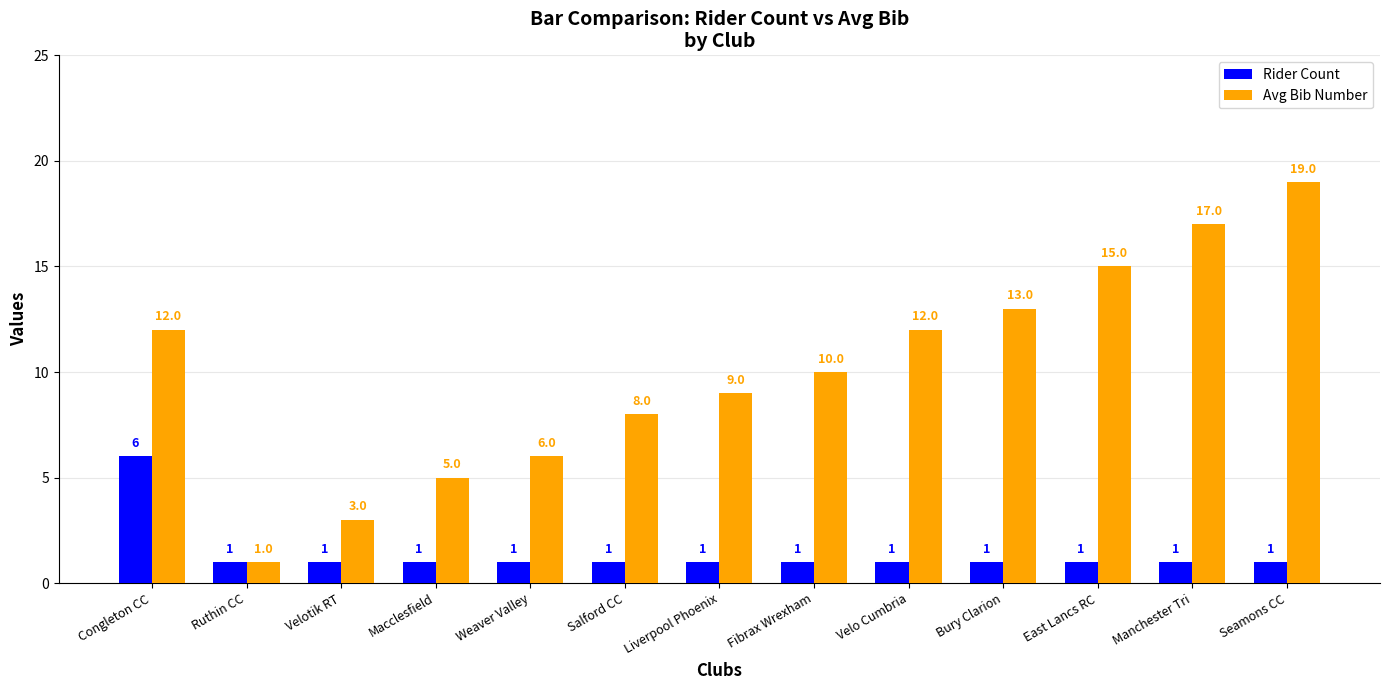

At which label does Avg Bib Number reach its minimum?

Ruthin CC